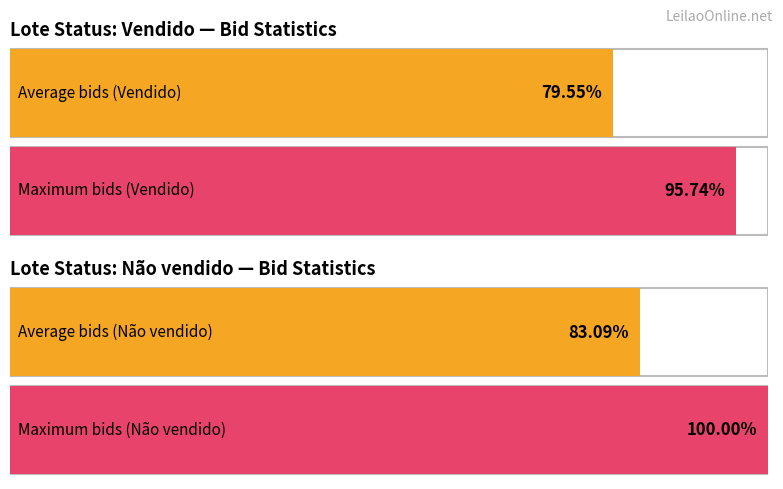

How many bars are there in each group?

2